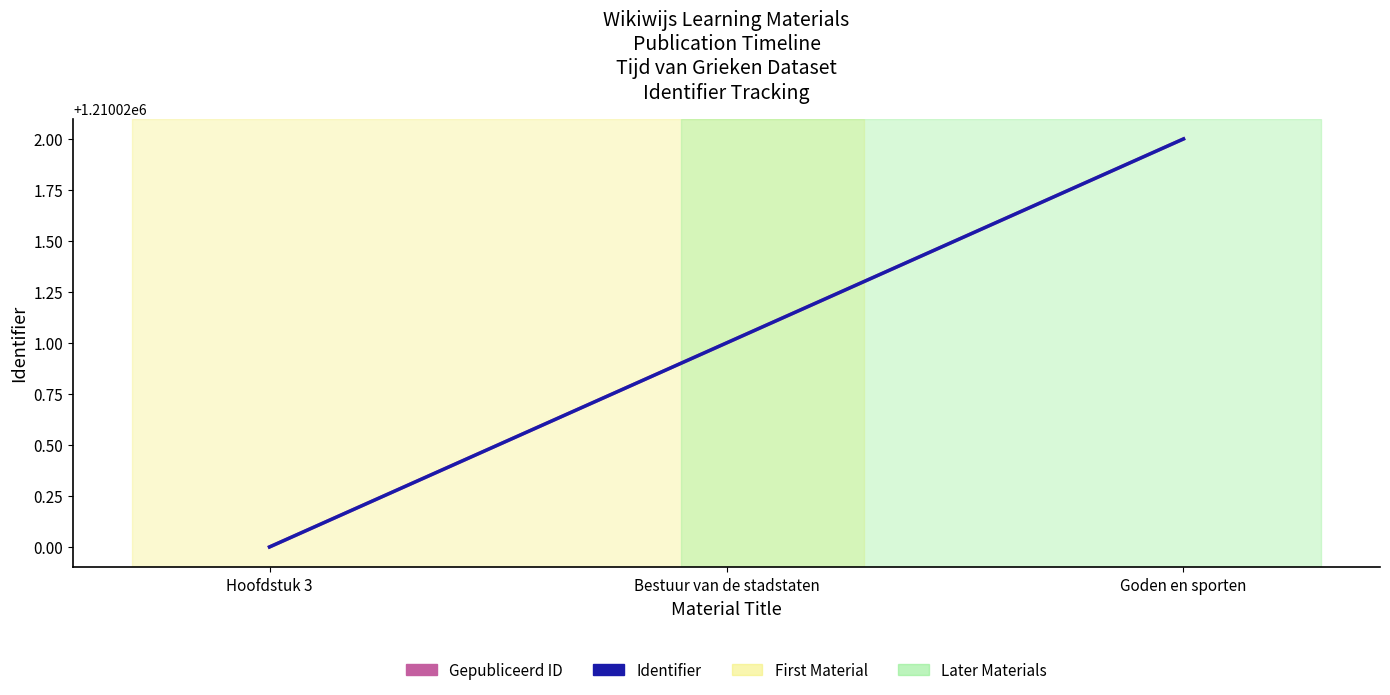

Is this an area chart (filled region under the line)?

No